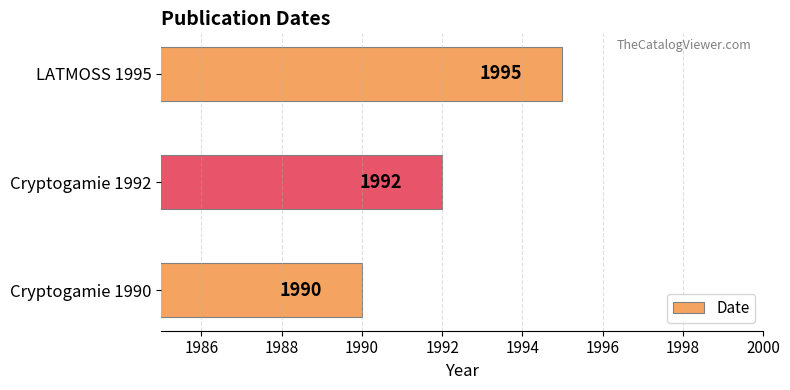

Approximately how many times larger is the value at Cryptogamie 1992 compared to Cryptogamie 1990?

1.0